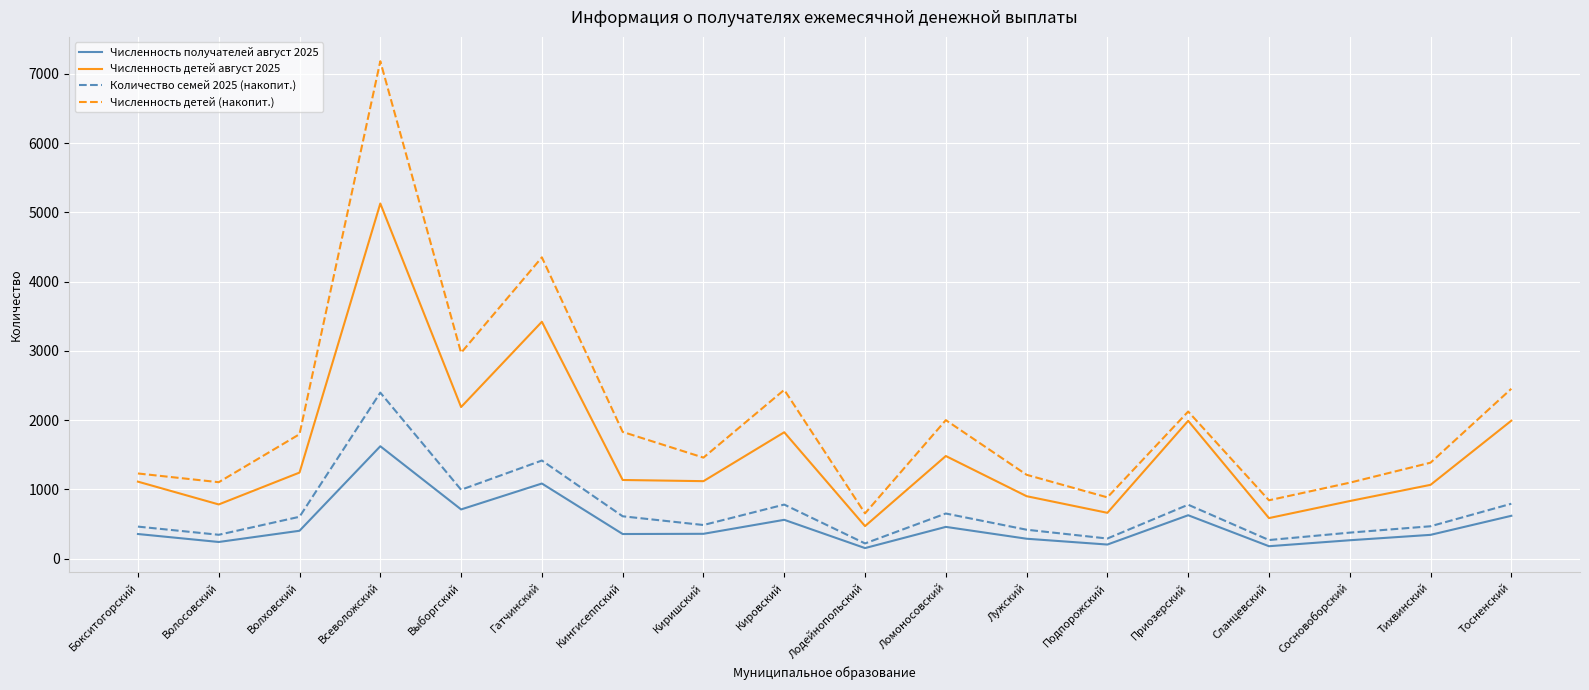

What is the difference between the highest and lowest values at Подпорожский?

681